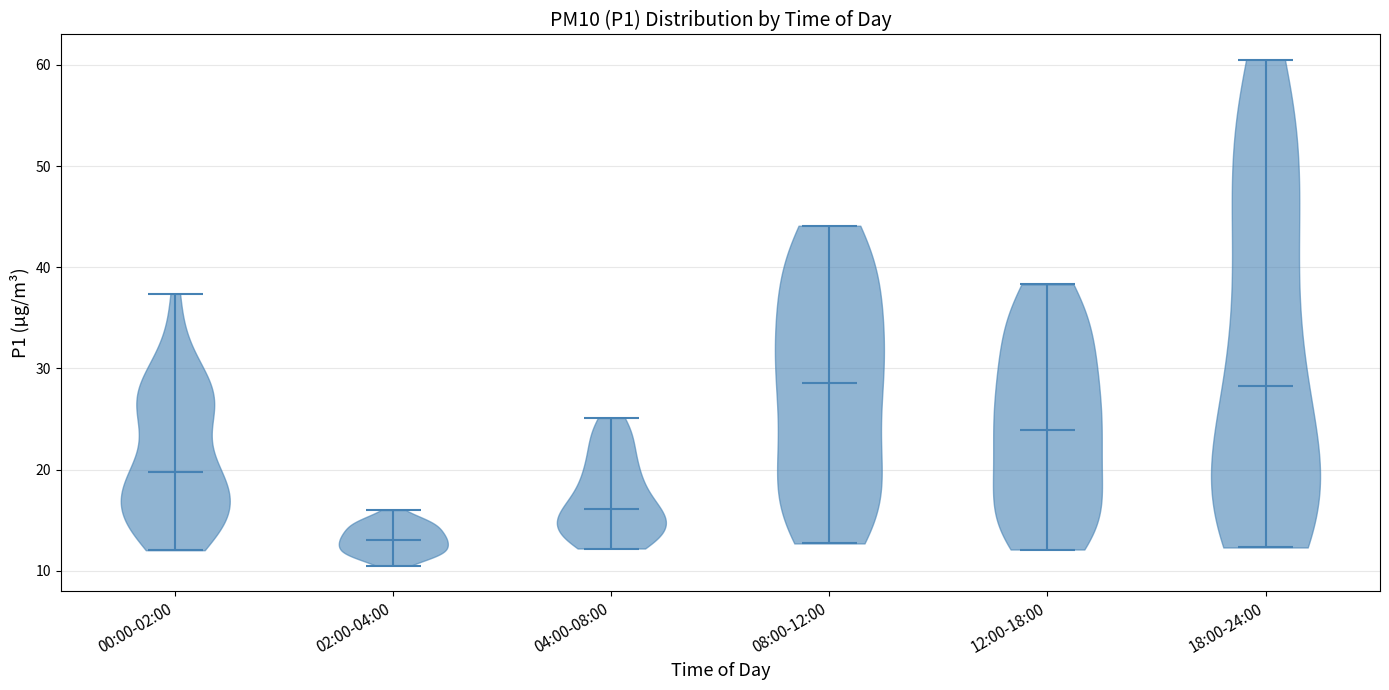

Reading left to right, read every violin against the y-axis: where its median line is, and the lowest and highest points it reaches. The values are not printed on the chart, so give them approximately, as read against the axis.

00:00-02:00: median line 20, lowest point 12, highest point 37
02:00-04:00: median line 13, lowest point 11, highest point 16
04:00-08:00: median line 16, lowest point 12, highest point 25
08:00-12:00: median line 29, lowest point 13, highest point 44
12:00-18:00: median line 24, lowest point 12, highest point 38
18:00-24:00: median line 28, lowest point 12, highest point 61